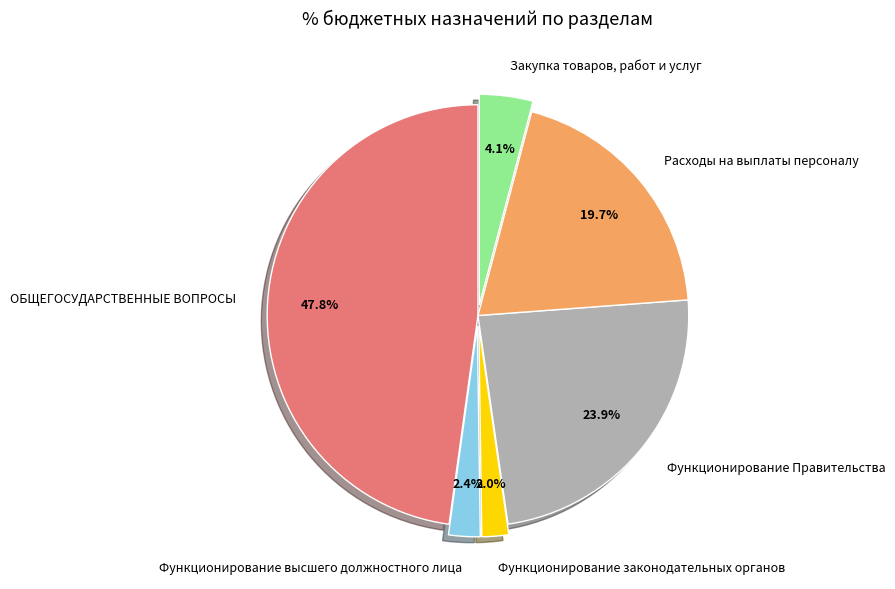

What portion of the pie excludes Расходы на выплаты персоналу?

80.3%